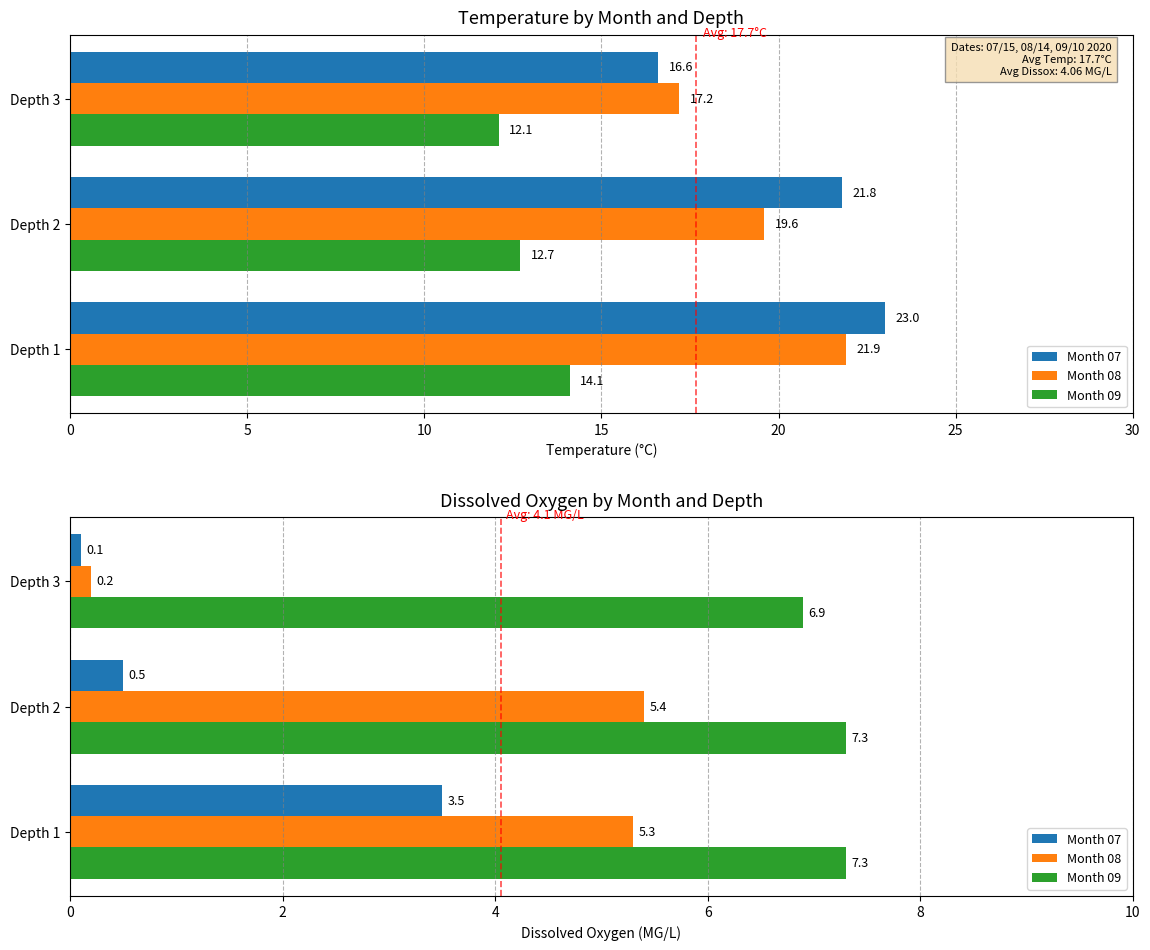

What is the approximate value of Month 07 at Depth 2?

0.5